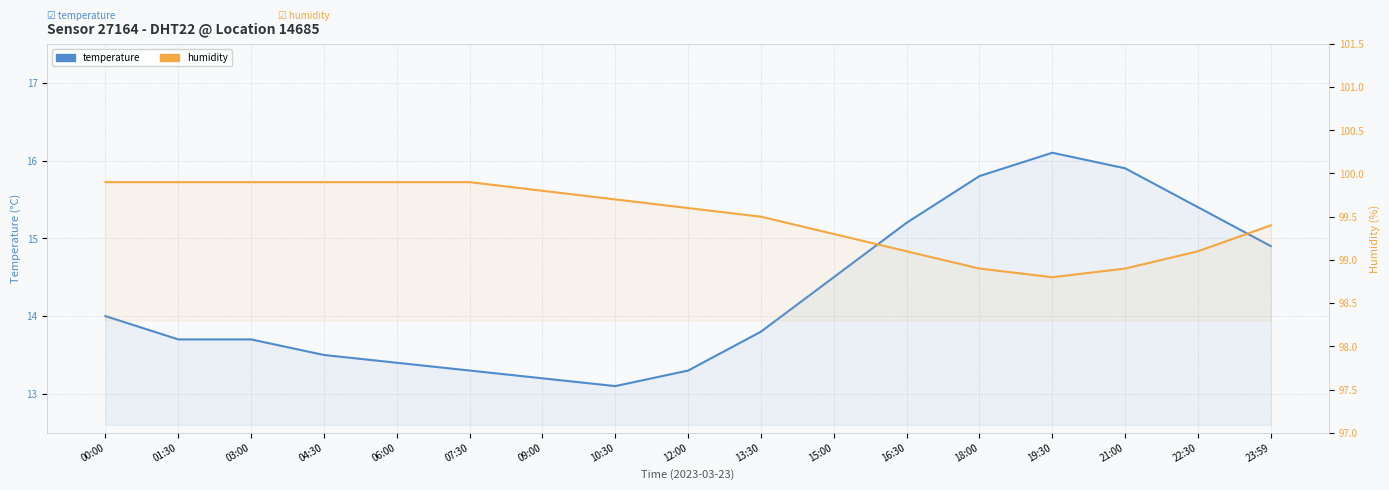

What is the difference between the second highest and minimum values in the temperature series?

2.8